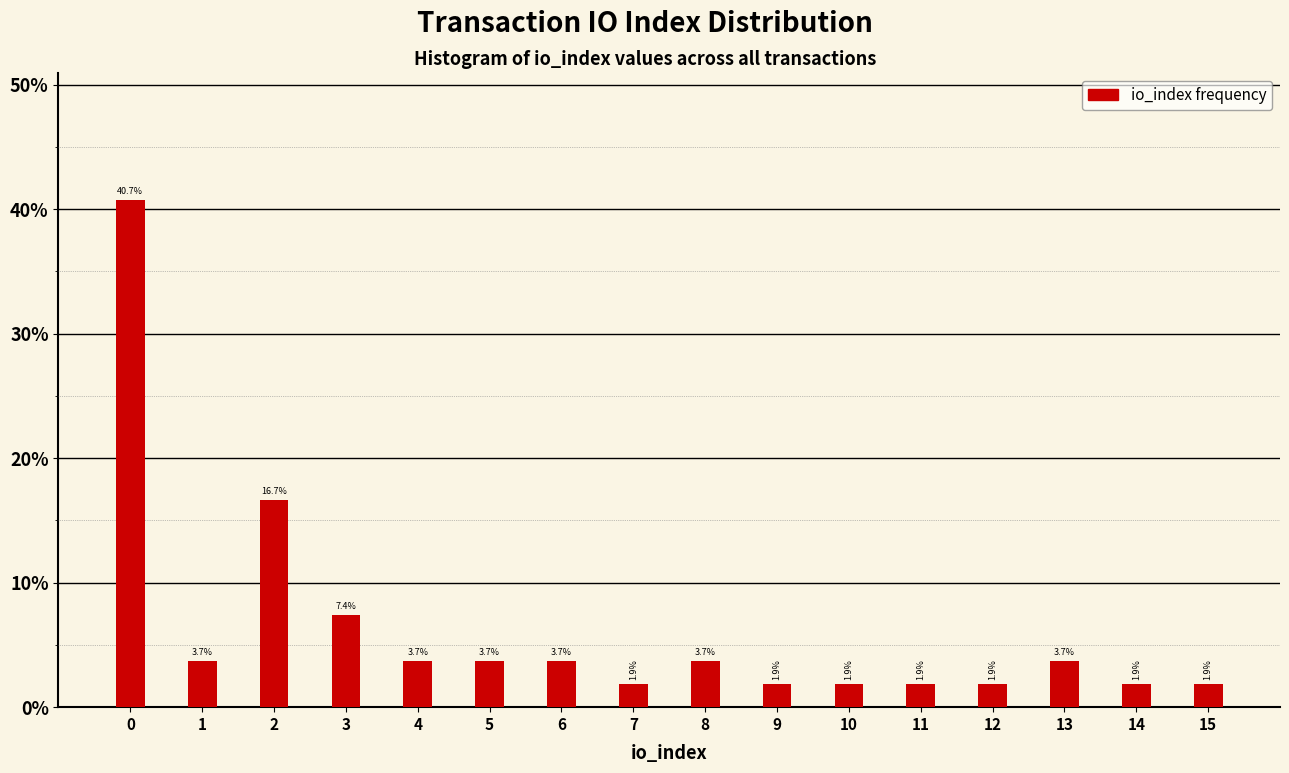

Reading left to right, list all the values displayed in this chart.

0=40.7	1=3.7	2=16.7	3=7.4	4=3.7	5=3.7	6=3.7	7=1.9	8=3.7	9=1.9	10=1.9	11=1.9	12=1.9	13=3.7	14=1.9	15=1.9